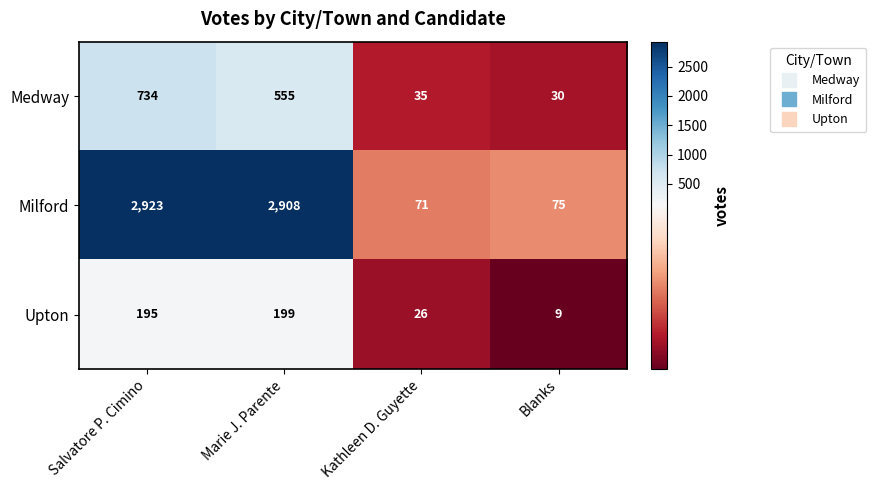

What is the total value across all series at Marie J. Parente?

3662